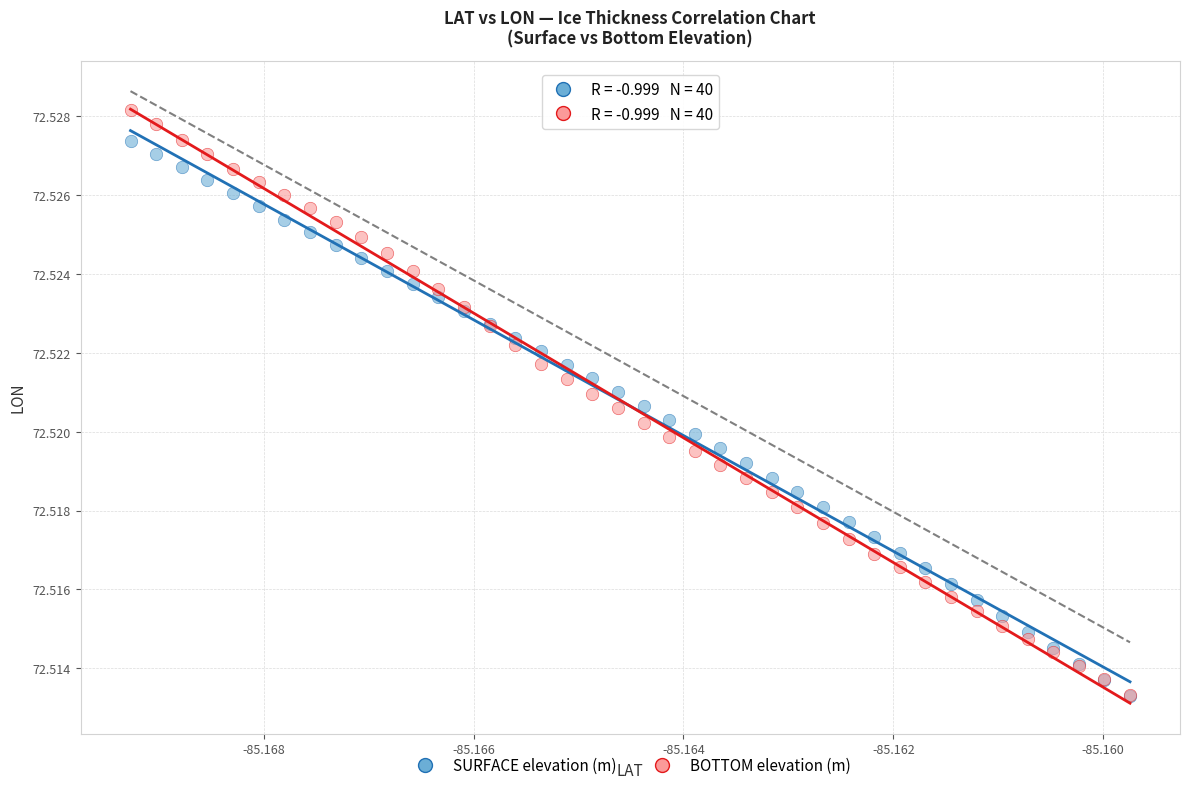

Which series has the widest spread of Y values?

BOTTOM elevation (m)